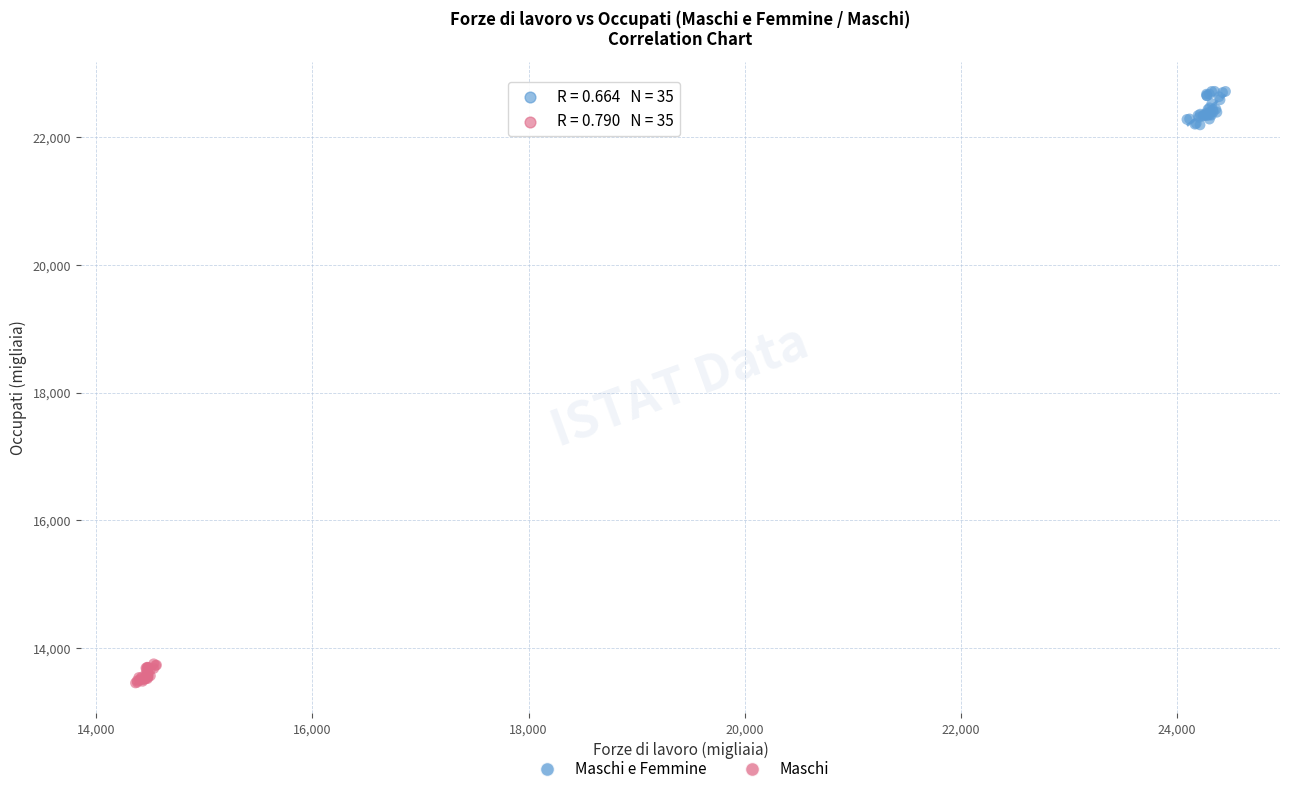

Which series contains the highest Y value?

Maschi e Femmine